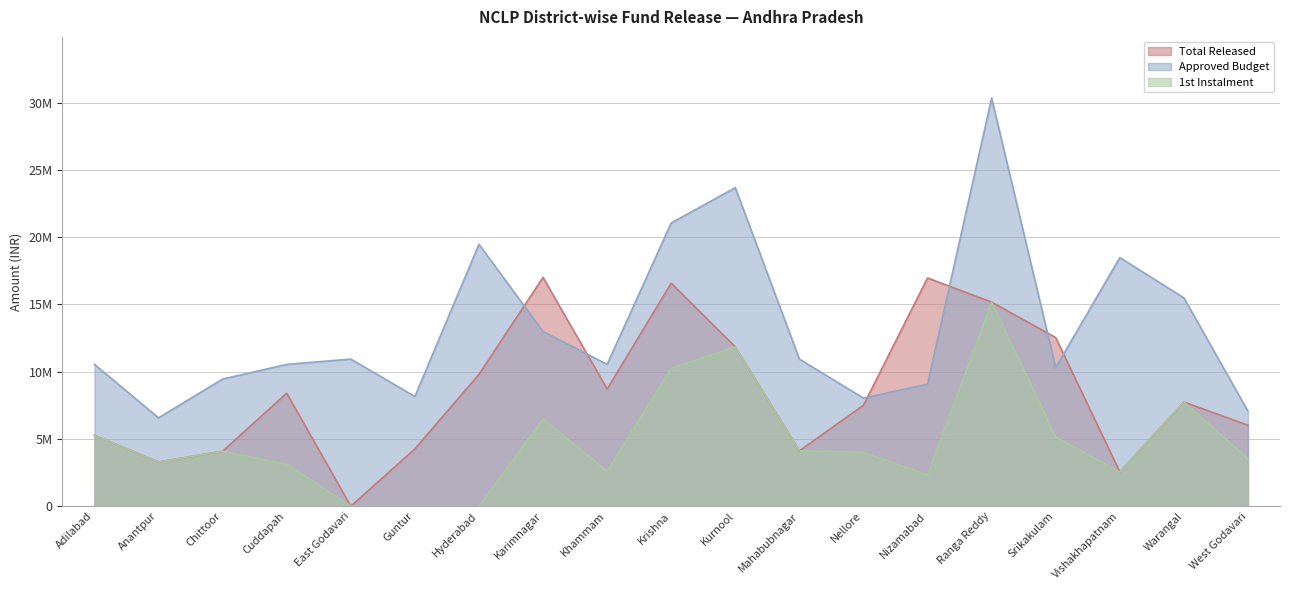

What is the label of the 15th point from the right?

East Godavari